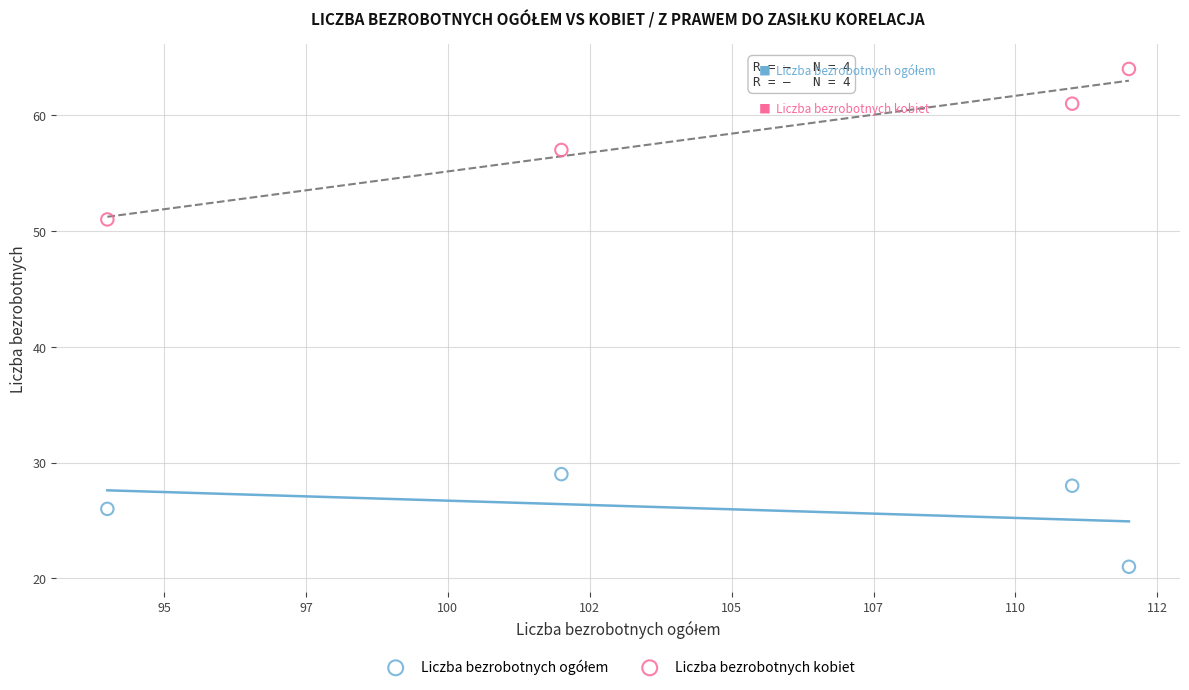

Across all data points, what is the range of Y values (max minus min)?

43